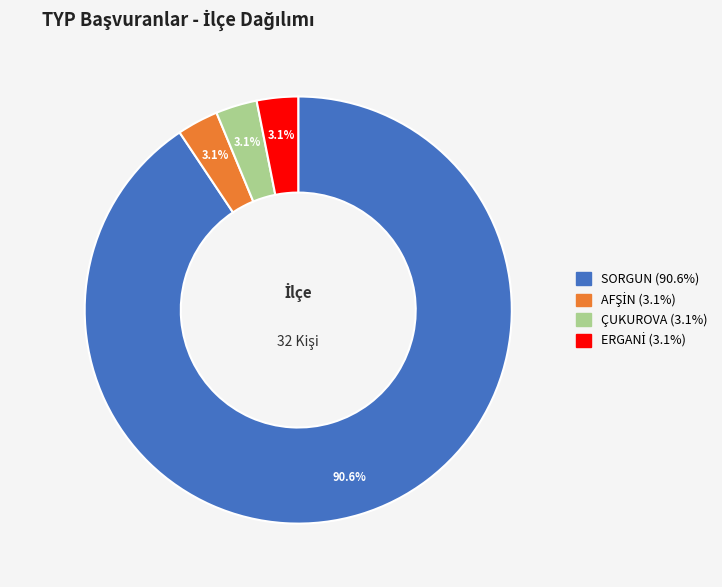

Is the sum of ÇUKUROVA and SORGUN greater than half?

Yes